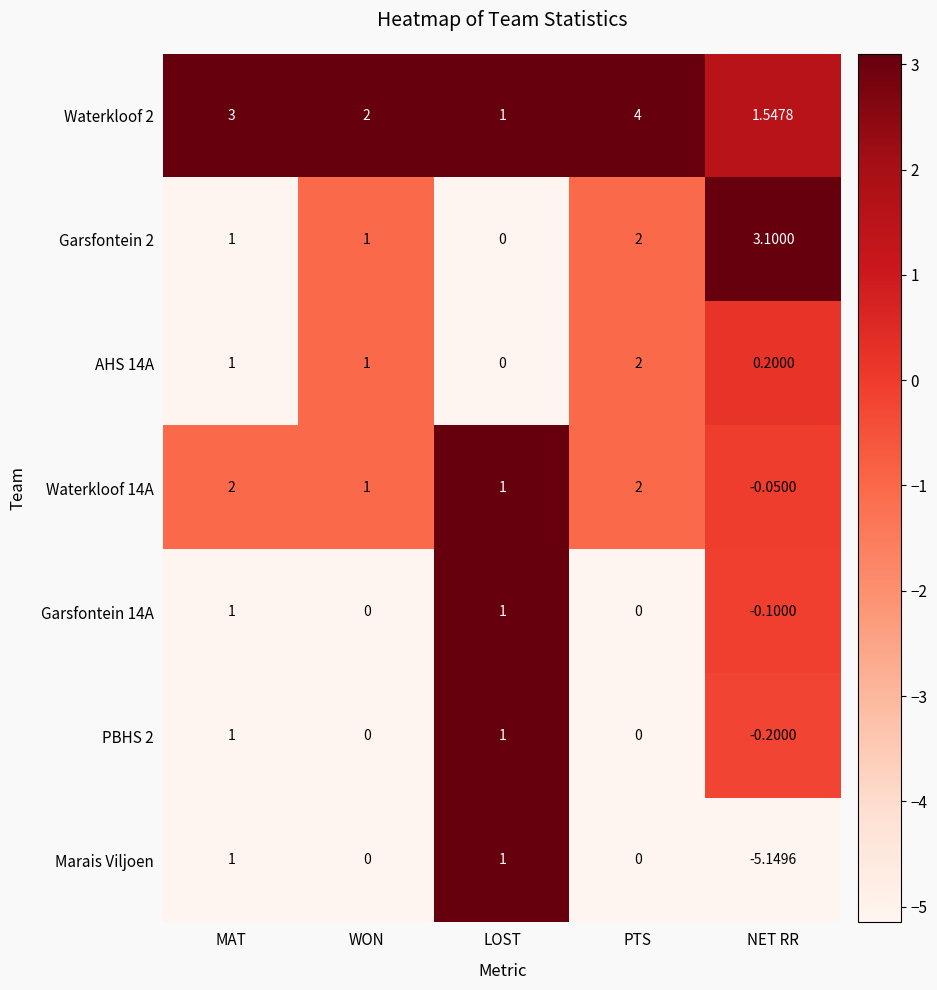

What is the greatest value displayed?

4.0